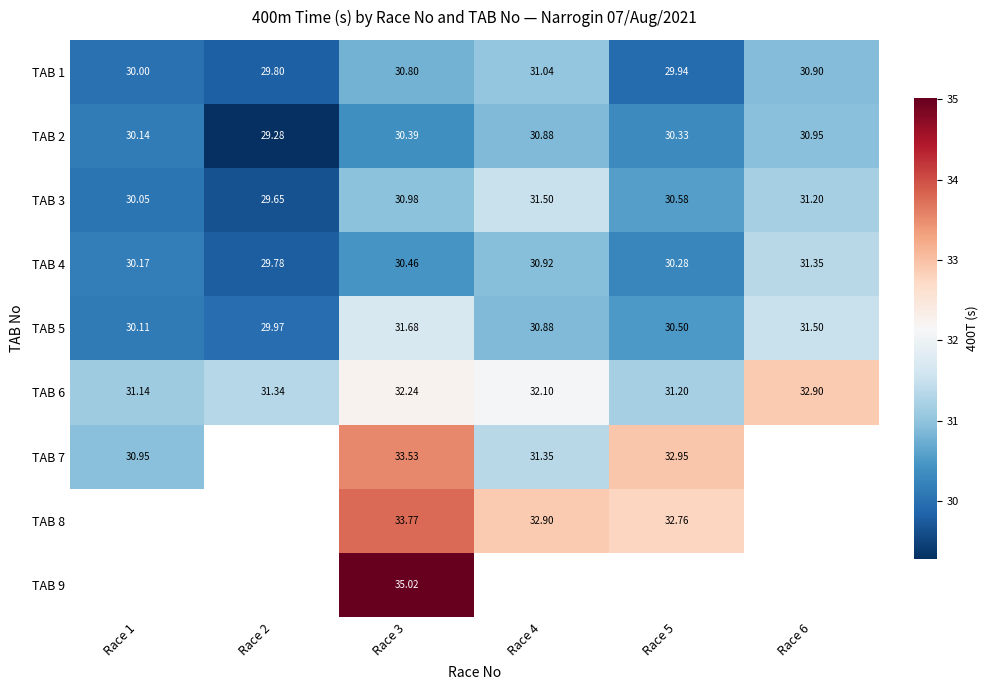

Rank the categories by TAB 2 value from highest to lowest.

Race 6, Race 4, Race 3, Race 5, Race 1, Race 2